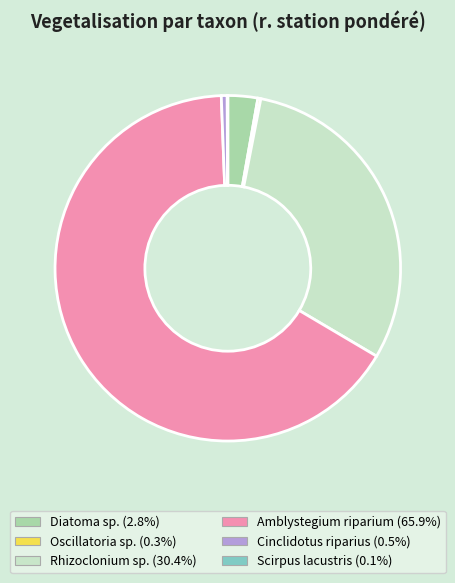

What is the largest slice in the pie chart?

Amblystegium riparium